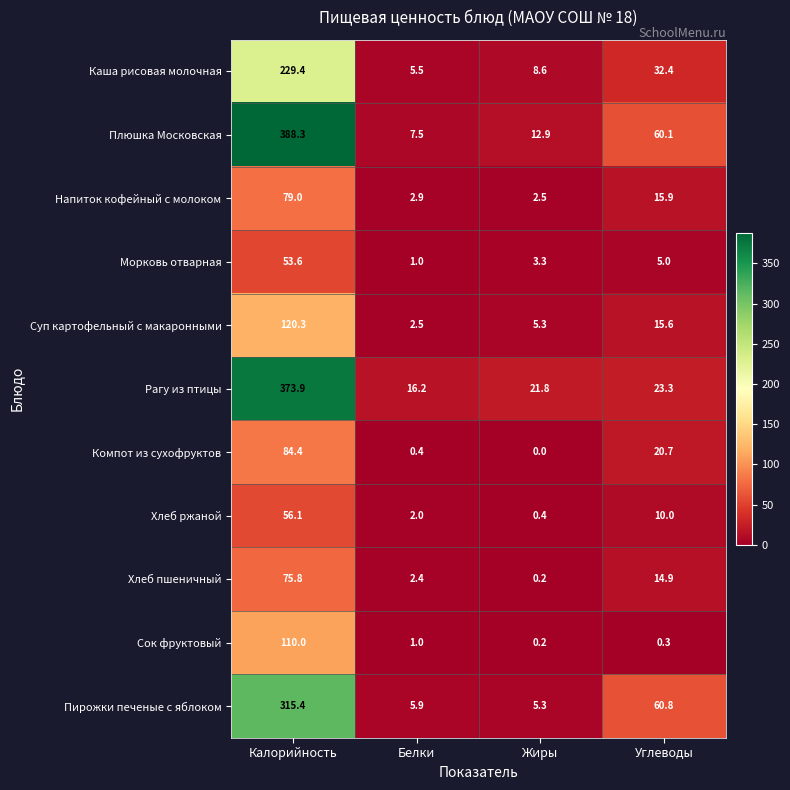

What is the total value across all series at Жиры?

60.5